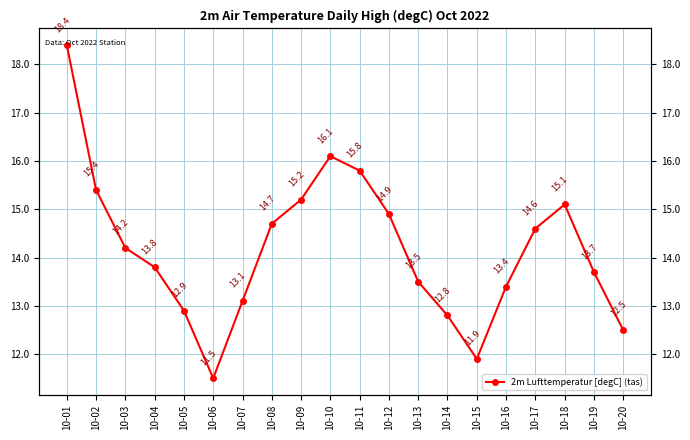

Where is the data nearest to the value 14?

10-03